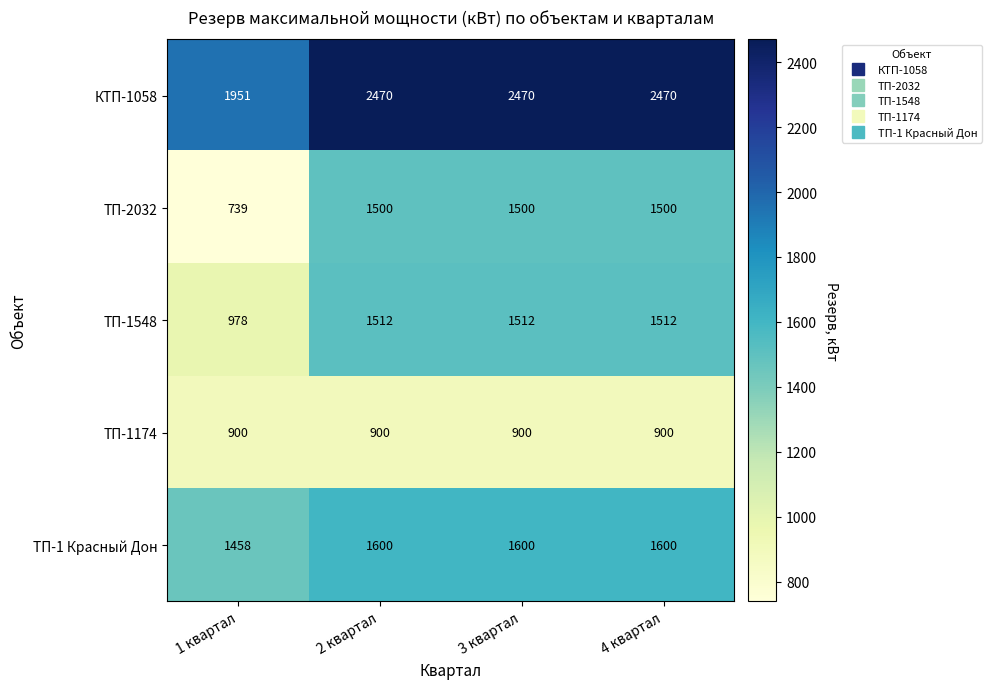

Reading right to left, list all the values displayed in this chart.

КТП-1058: 2470	2470	2470	1951
ТП-2032: 1500	1500	1500	739
ТП-1548: 1512	1512	1512	978
ТП-1174: 900	900	900	900
ТП-1 Красный Дон: 1600	1600	1600	1458